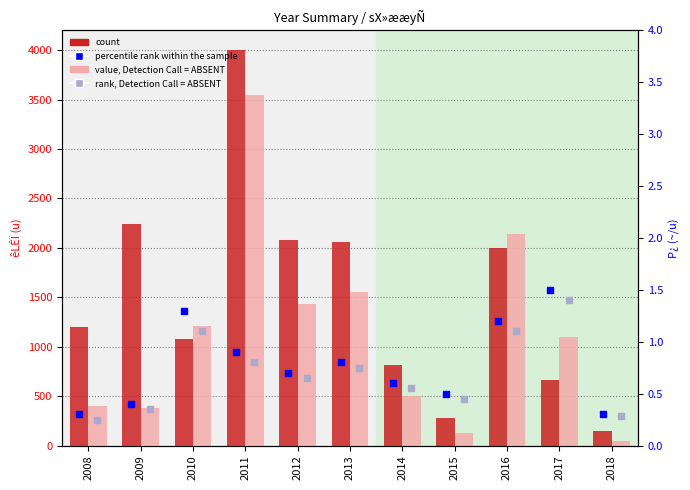

Which series has the largest total across all categories?

count